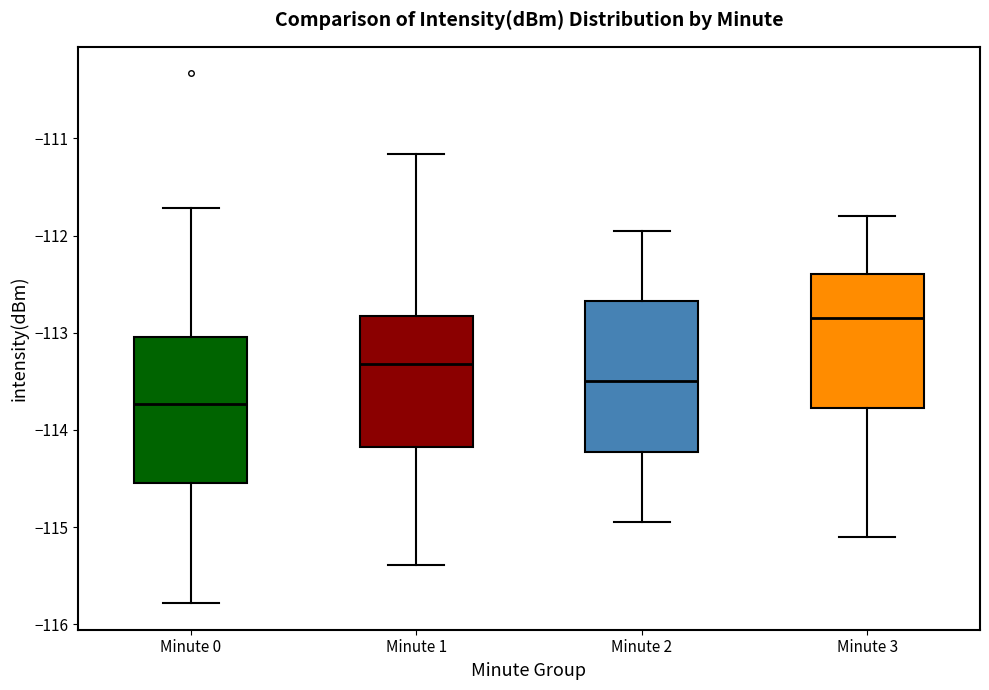

Reading left to right, transcribe this box plot: for each box, give where its median line is, the range the box spans, and where its two whiskers end, as read against the y-axis. The values are not printed on the chart, so give them approximately, as read against the axis.

Minute 0: median -113.7, box -114.5 to -113.0, whiskers -115.8 to -111.7
Minute 1: median -113.3, box -114.2 to -112.8, whiskers -115.4 to -111.2
Minute 2: median -113.5, box -114.2 to -112.7, whiskers -114.9 to -111.9
Minute 3: median -112.8, box -113.8 to -112.4, whiskers -115.1 to -111.8